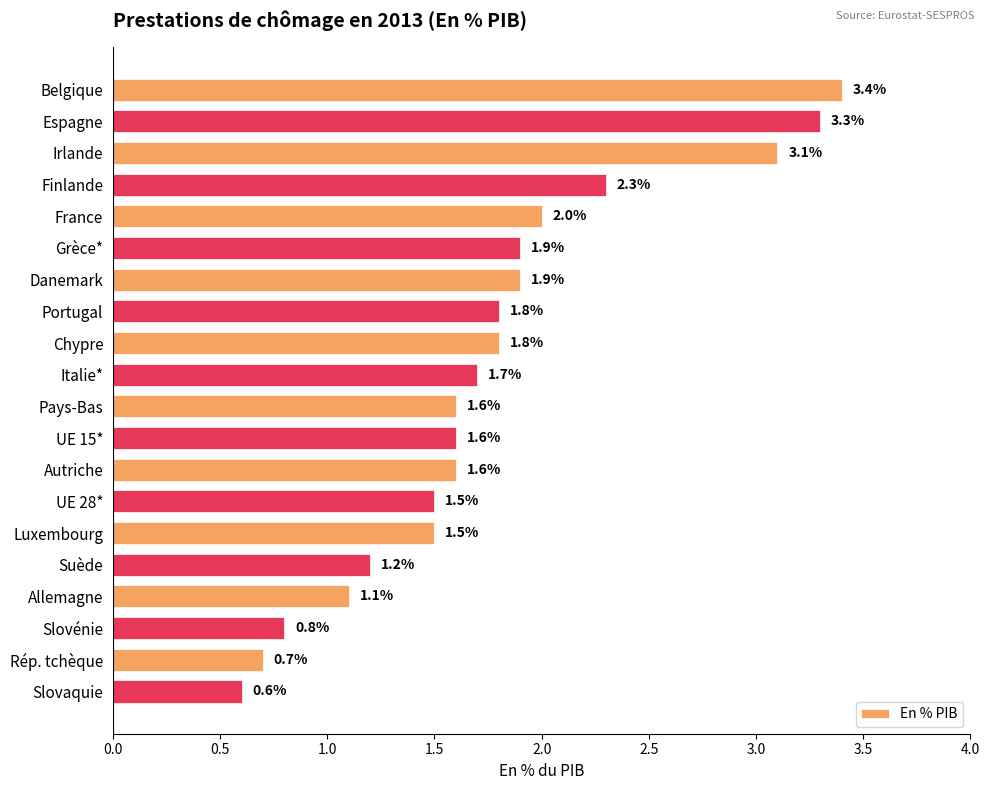

What is the minimum value shown in the chart?

0.6